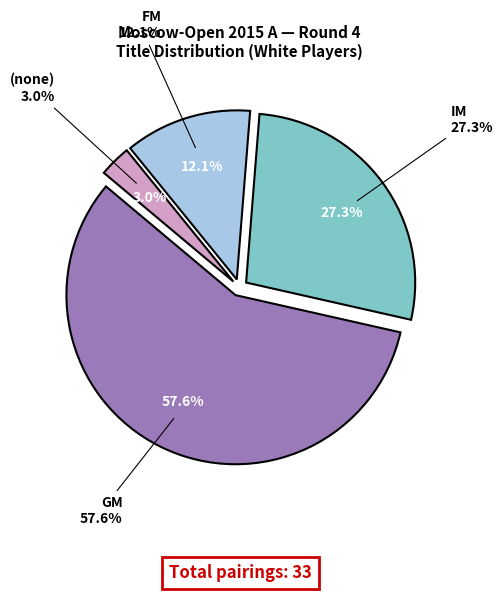

What is the largest slice in the pie chart?

GM